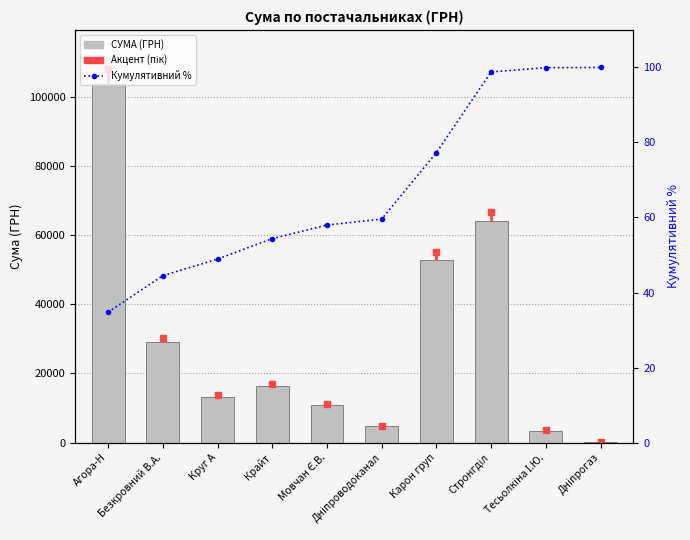

Is it true that Кумулятивний % equals 98.8 at Стронгділ?

True